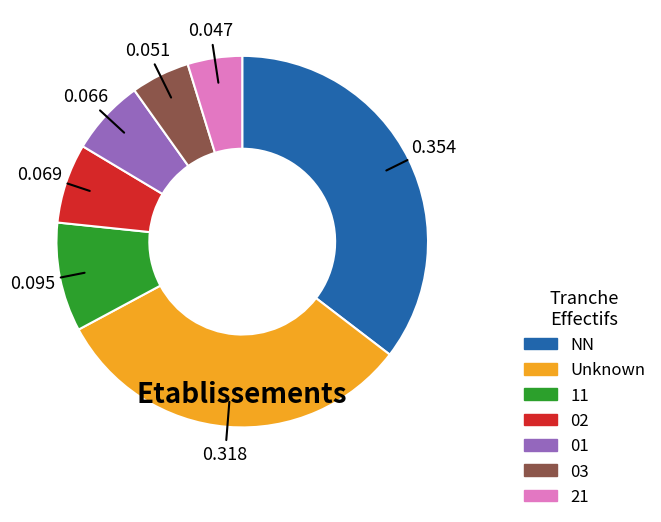

Does any single category account for the majority?

No